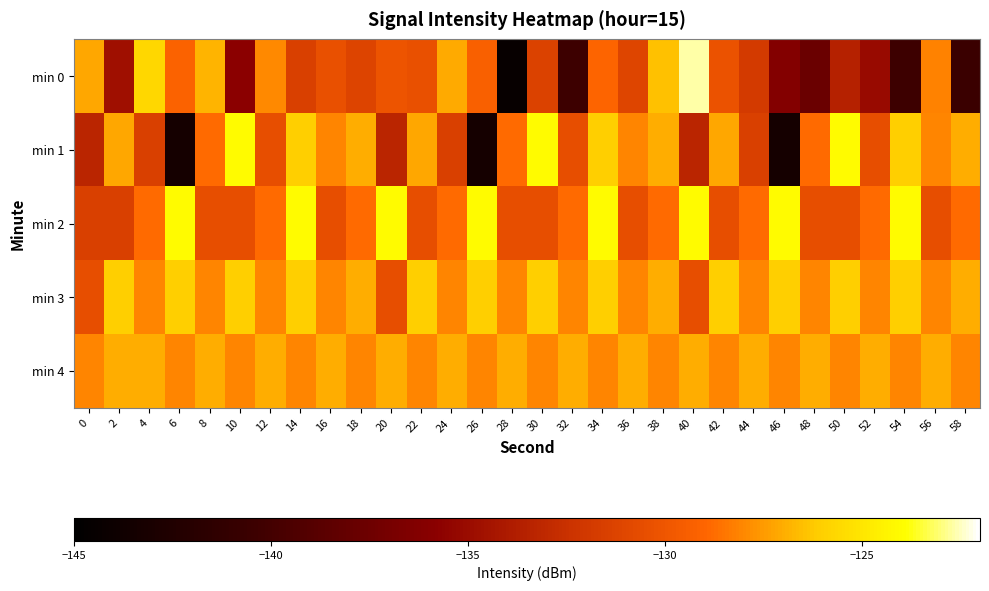

Which series has the largest total across all categories?

min 3